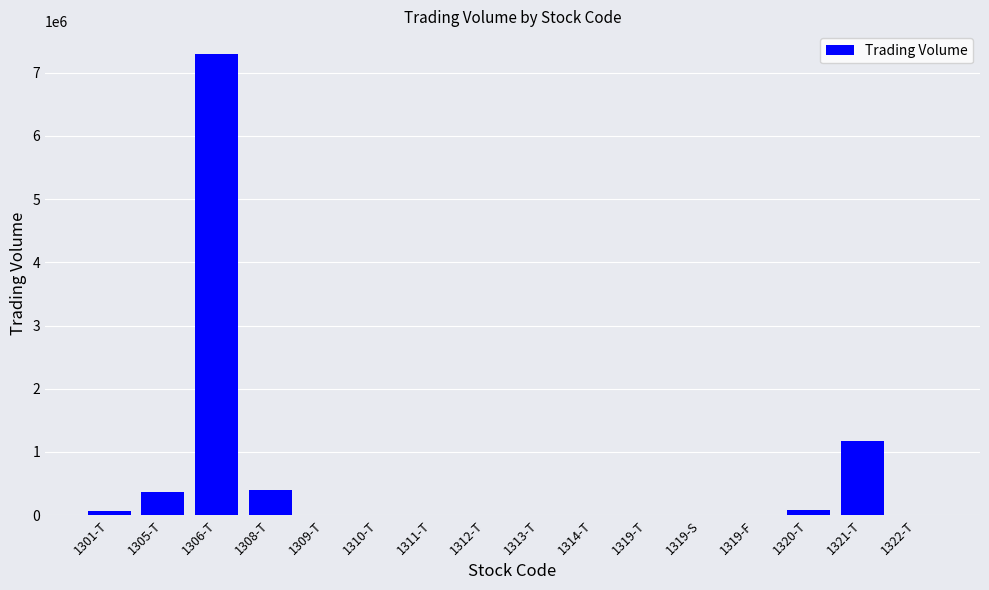

The value at 1321-T is 1169019. True or false?

True